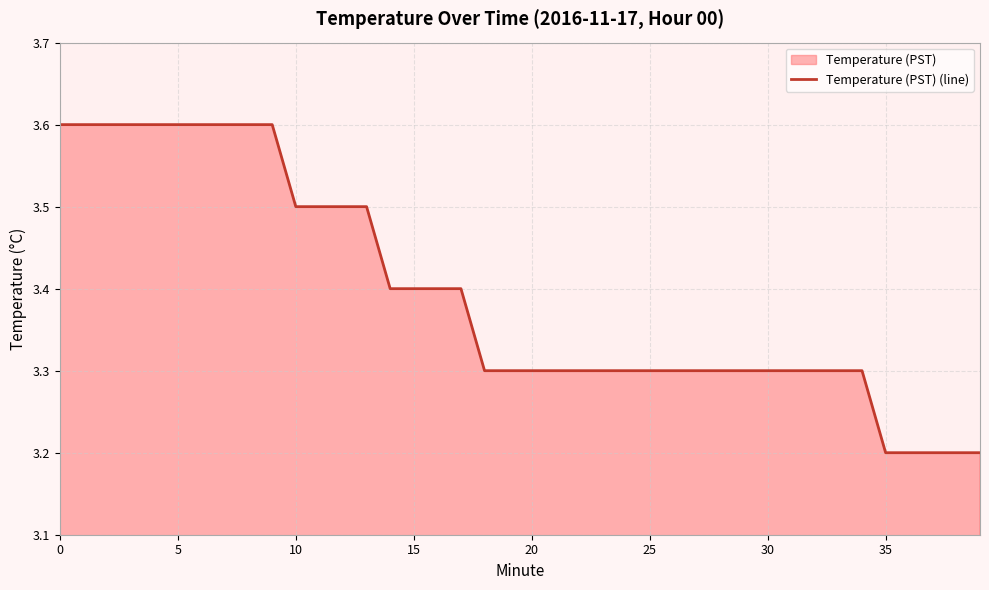

What is the ratio of the value at 19 to the value at 22?

1.0